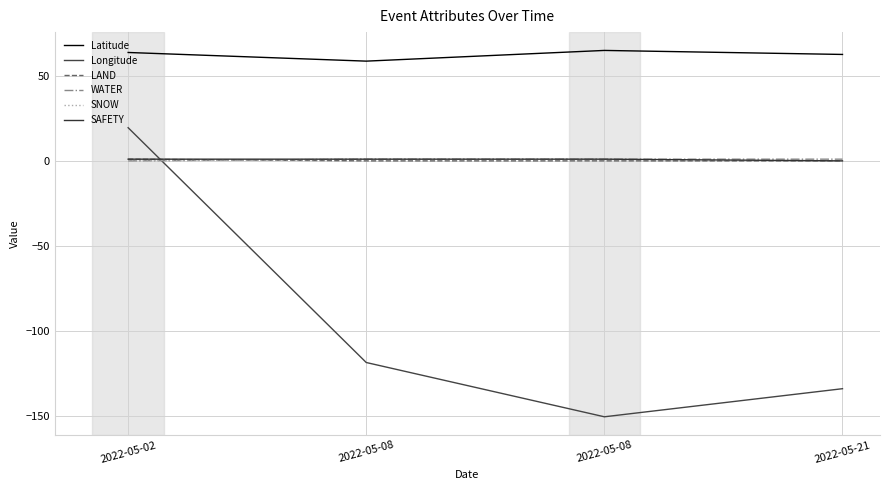

At which category is the sum across all series the highest?

2022-05-02